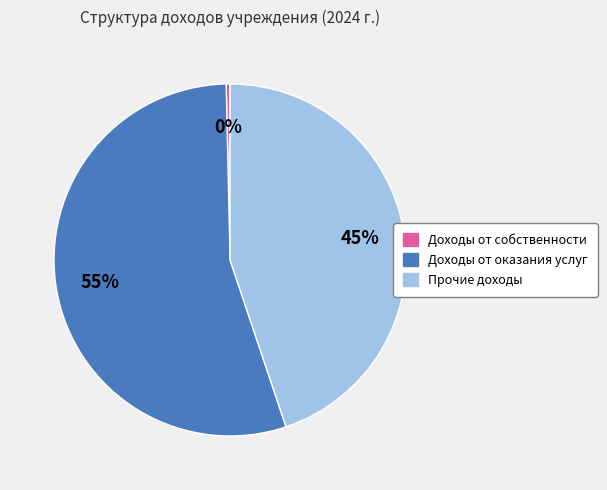

Do Прочие доходы and Доходы от собственности together represent more than half of the pie?

No